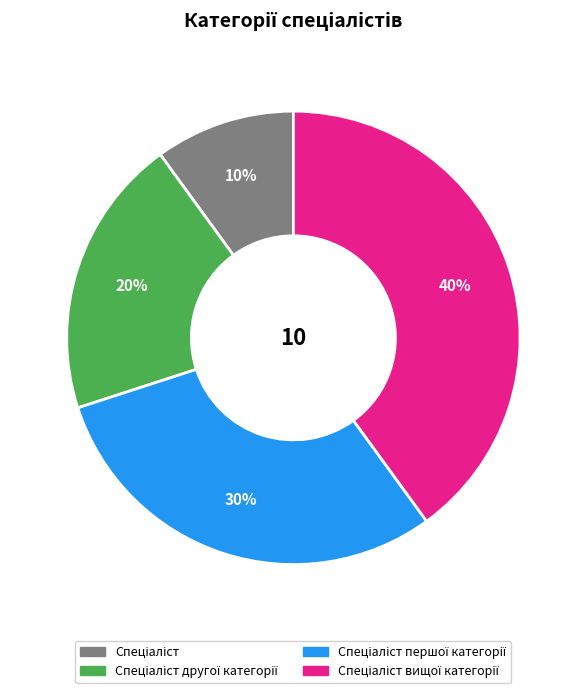

To the nearest percent, what is the average slice percentage?

25%